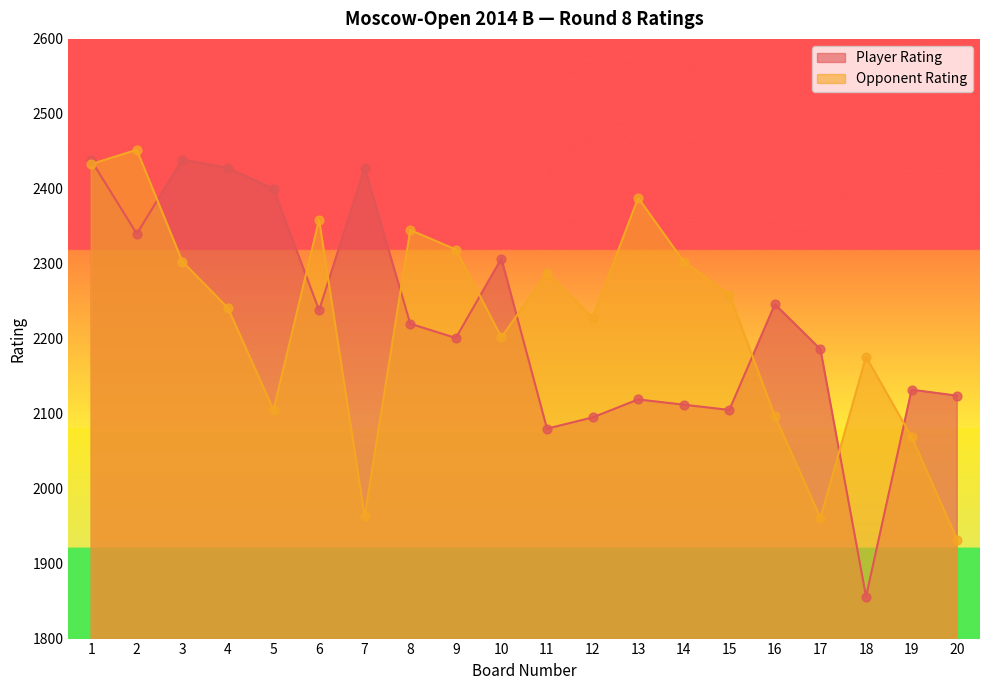

Which series contains the lowest Y value?

Player Rating